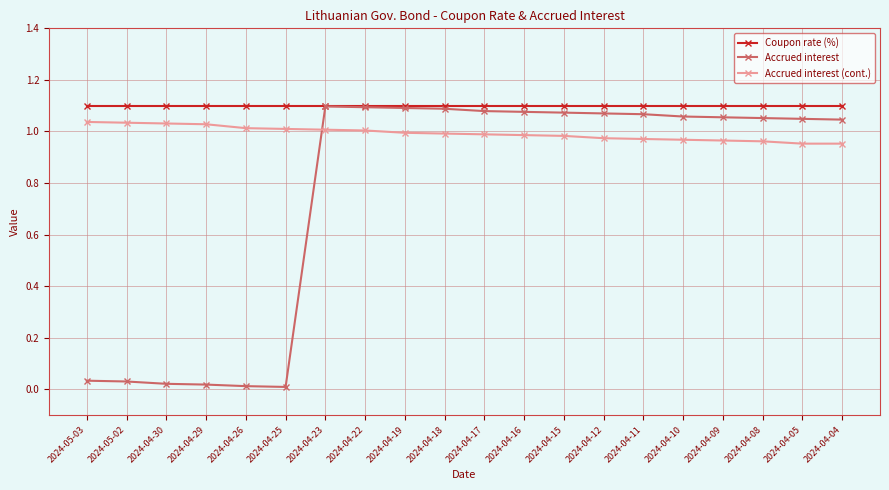

The Accrued interest (cont.) series shows 1.0 at 2024-04-04. True or false?

True